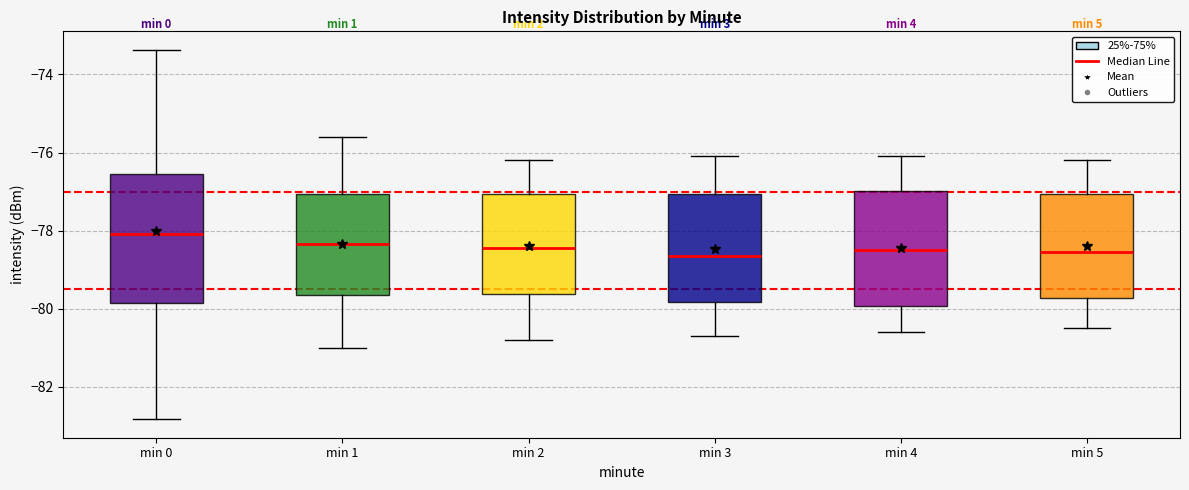

Reading left to right, transcribe this box plot: for each box, give where its median line is, the range the box spans, and where its two whiskers end, as read against the y-axis. The values are not printed on the chart, so give them approximately, as read against the axis.

min 0: median -78.0, box -79.8 to -76.6, whiskers -82.8 to -73.4
min 1: median -78.4, box -79.6 to -77.0, whiskers -81.0 to -75.6
min 2: median -78.4, box -79.6 to -77.0, whiskers -80.8 to -76.2
min 3: median -78.6, box -79.8 to -77.0, whiskers -80.6 to -76.0
min 4: median -78.4, box -80.0 to -77.0, whiskers -80.6 to -76.0
min 5: median -78.6, box -79.8 to -77.0, whiskers -80.4 to -76.2